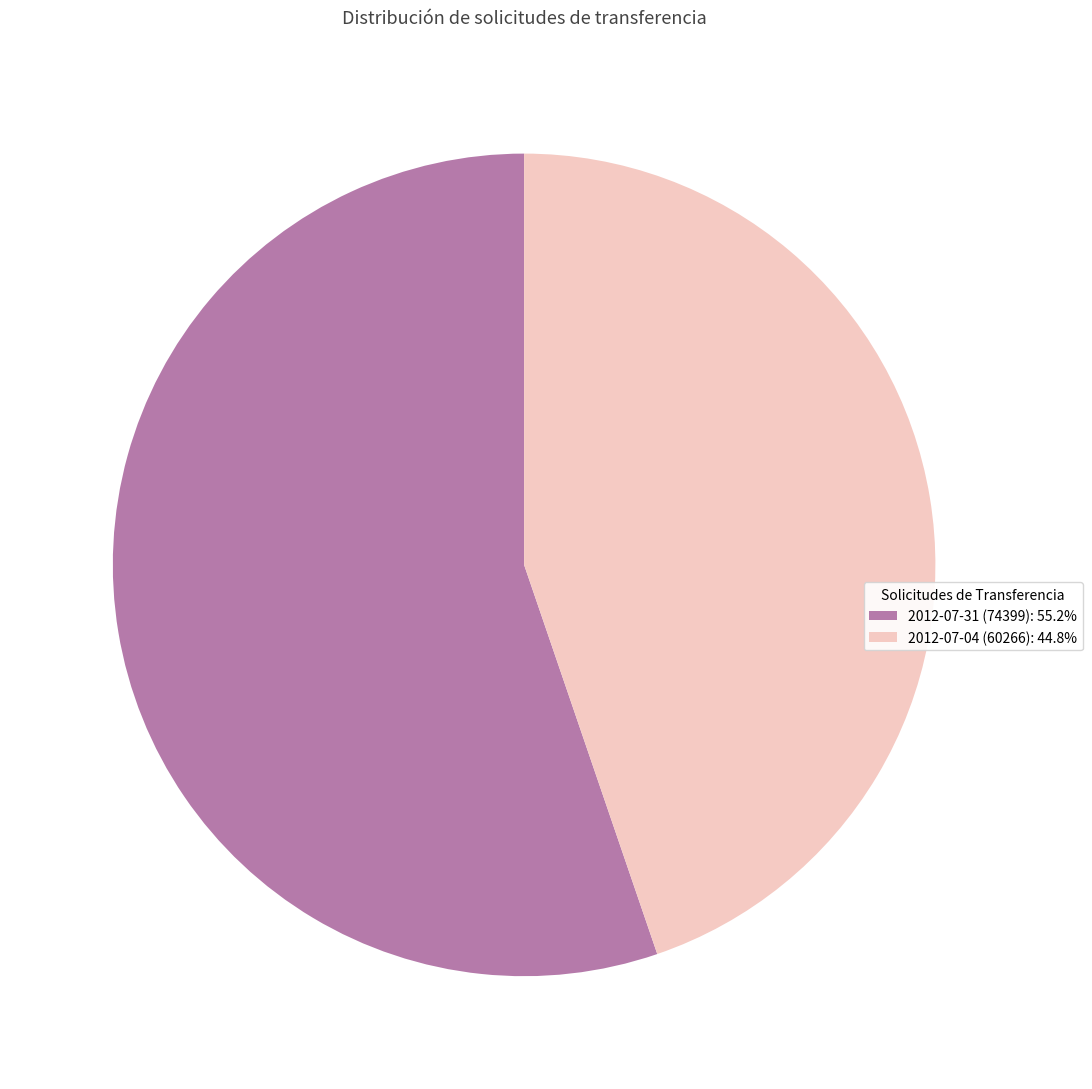

Does any single category account for the majority?

Yes